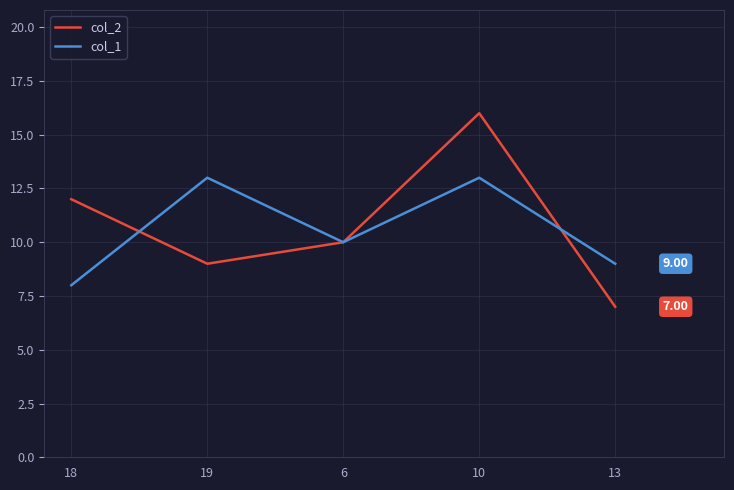

What is the difference between the maximum and minimum values in the col_1 series?

5